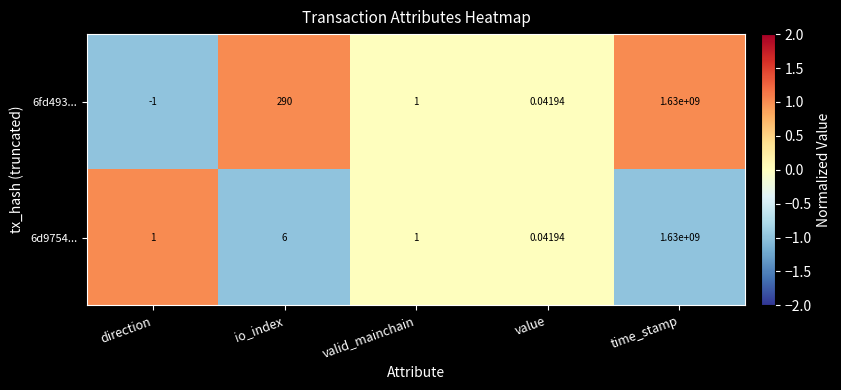

At which label is 6fd493... closest to 814999999?

io_index